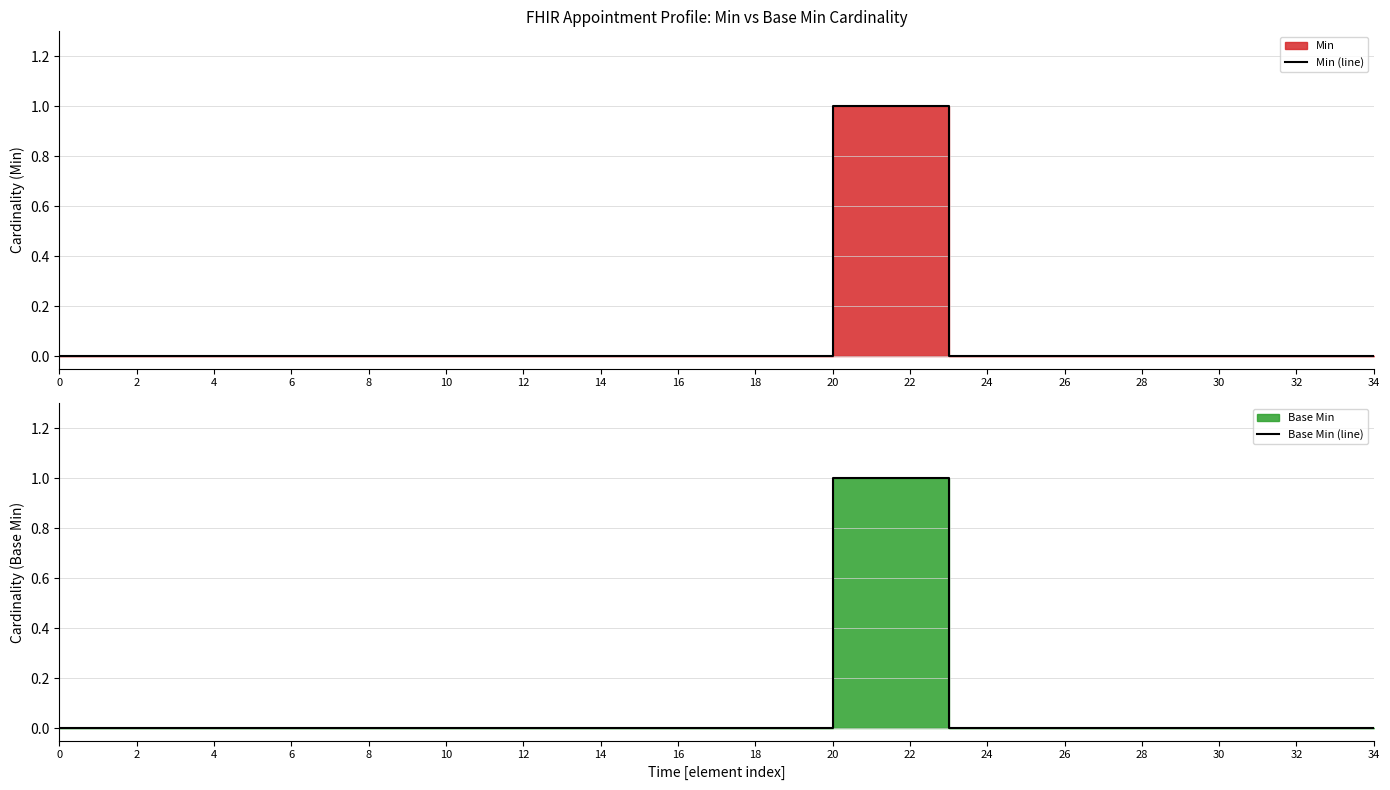

True or false: Base Min (line) has a value of 0 at 0.

True